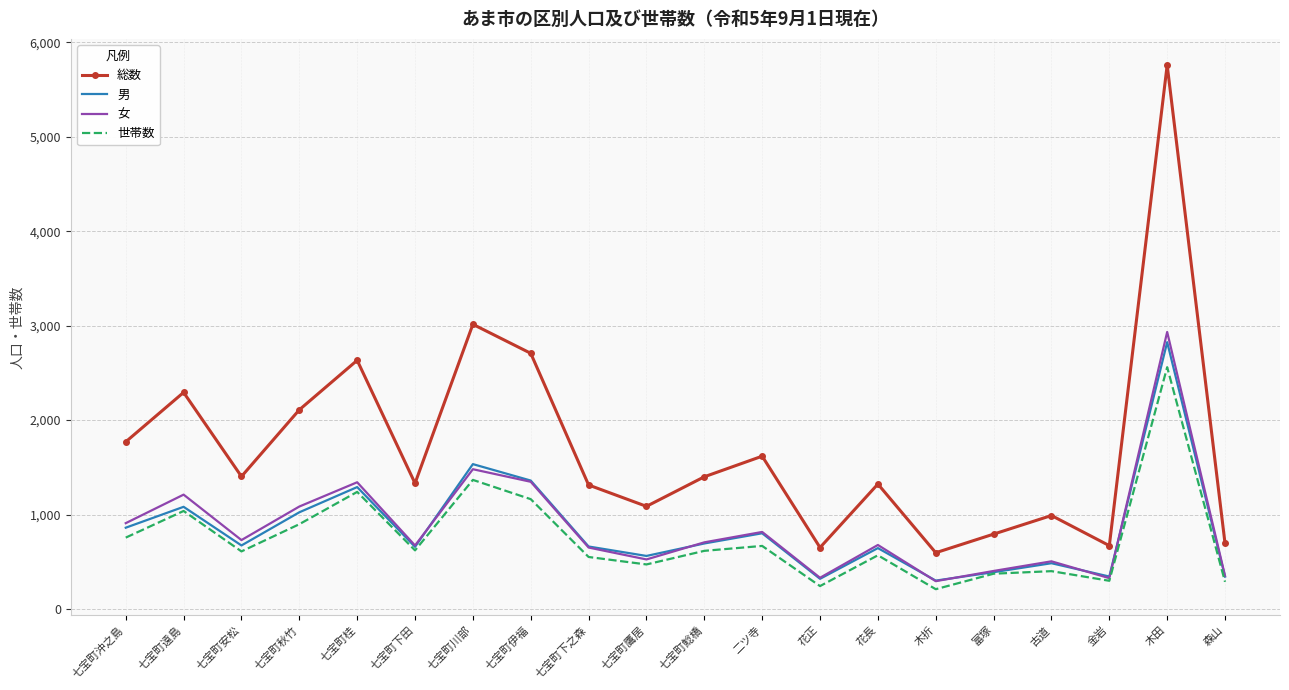

How many series are shown in this chart?

4